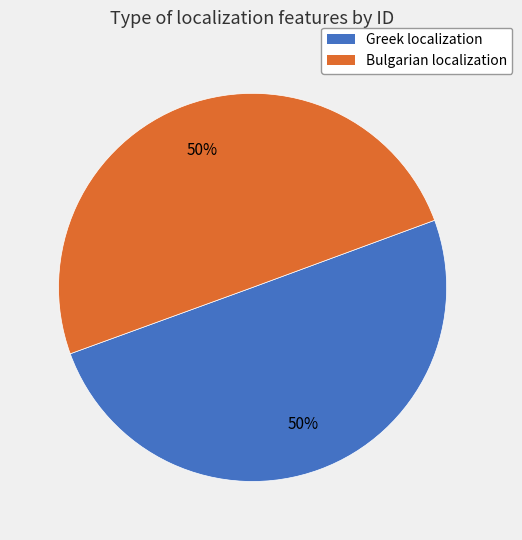

Is it true that Bulgarian localization is 42% of the pie?

False